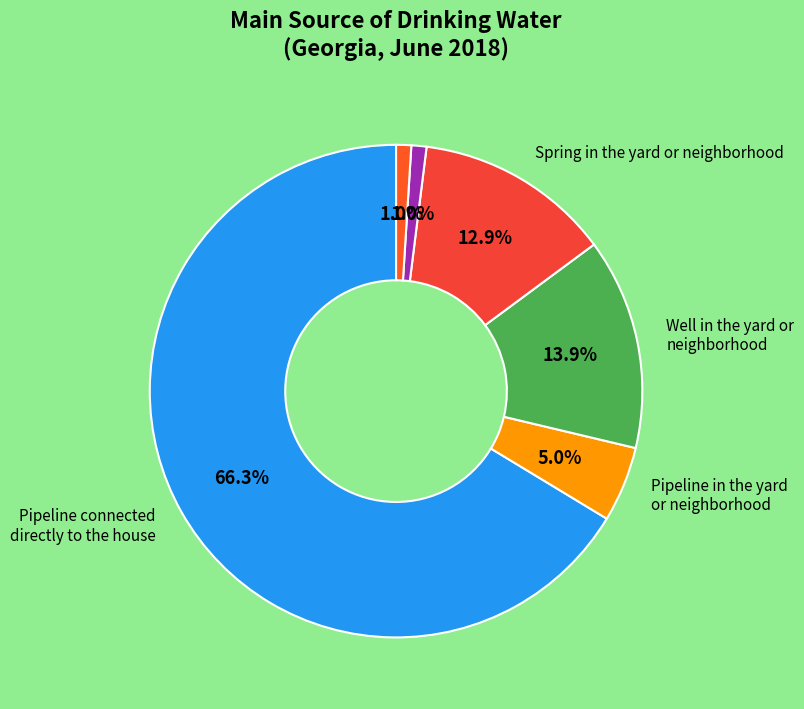

How many segments does this pie chart have?

6